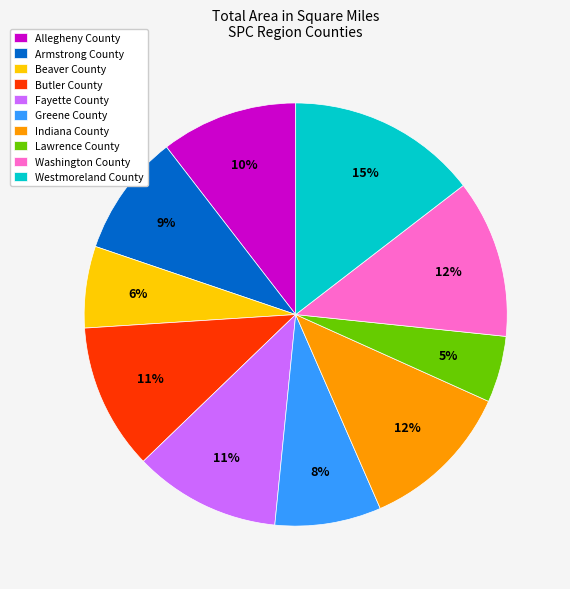

How many slices are in this pie chart?

10